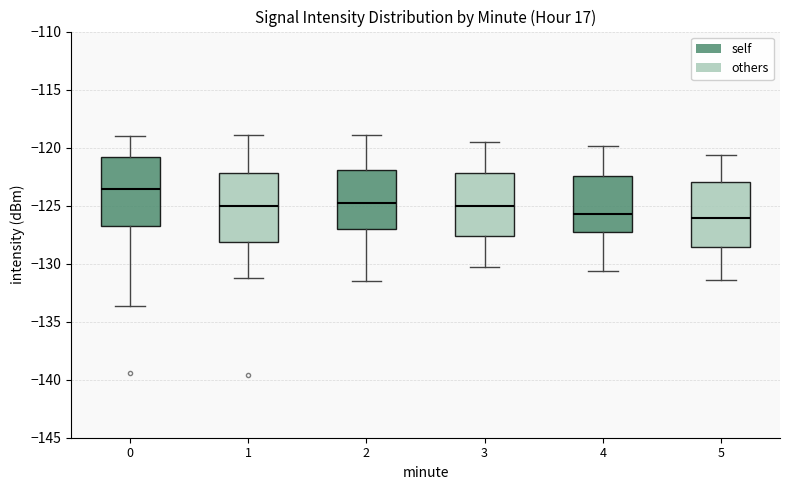

Where does the median line of the box at x = 0 sit on the y-axis? The values are not printed on the chart, so give them approximately, as read against the axis.

-123.5